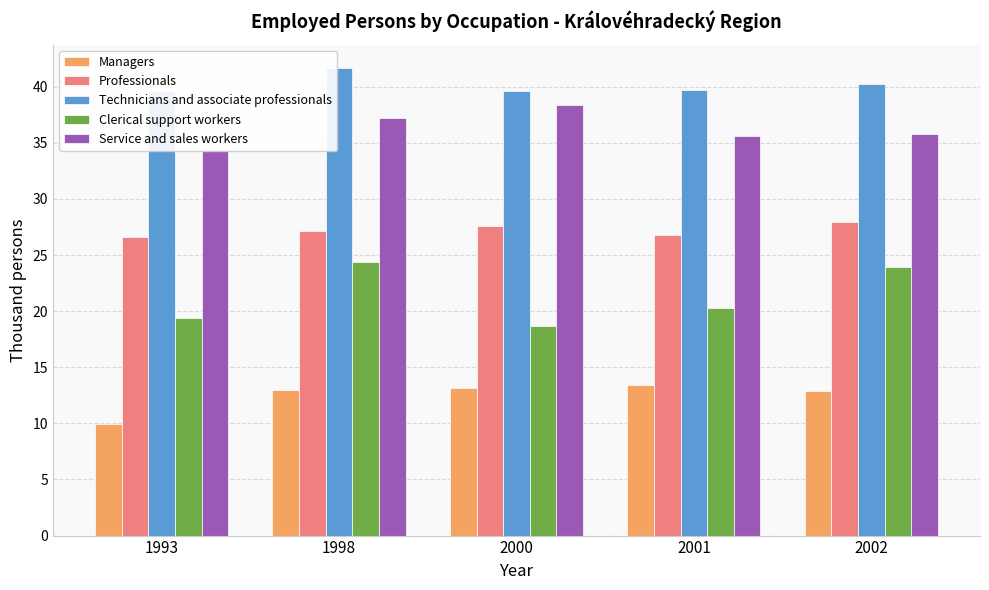

What is the value of the Technicians and associate professionals bar at the 4th from the left?

39.7